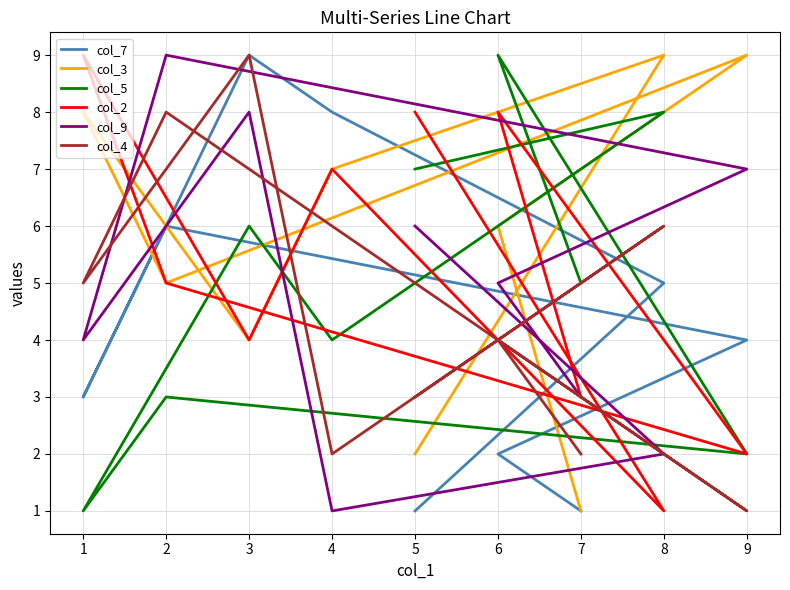

True or false: col_9 and col_4 cross at least once.

True